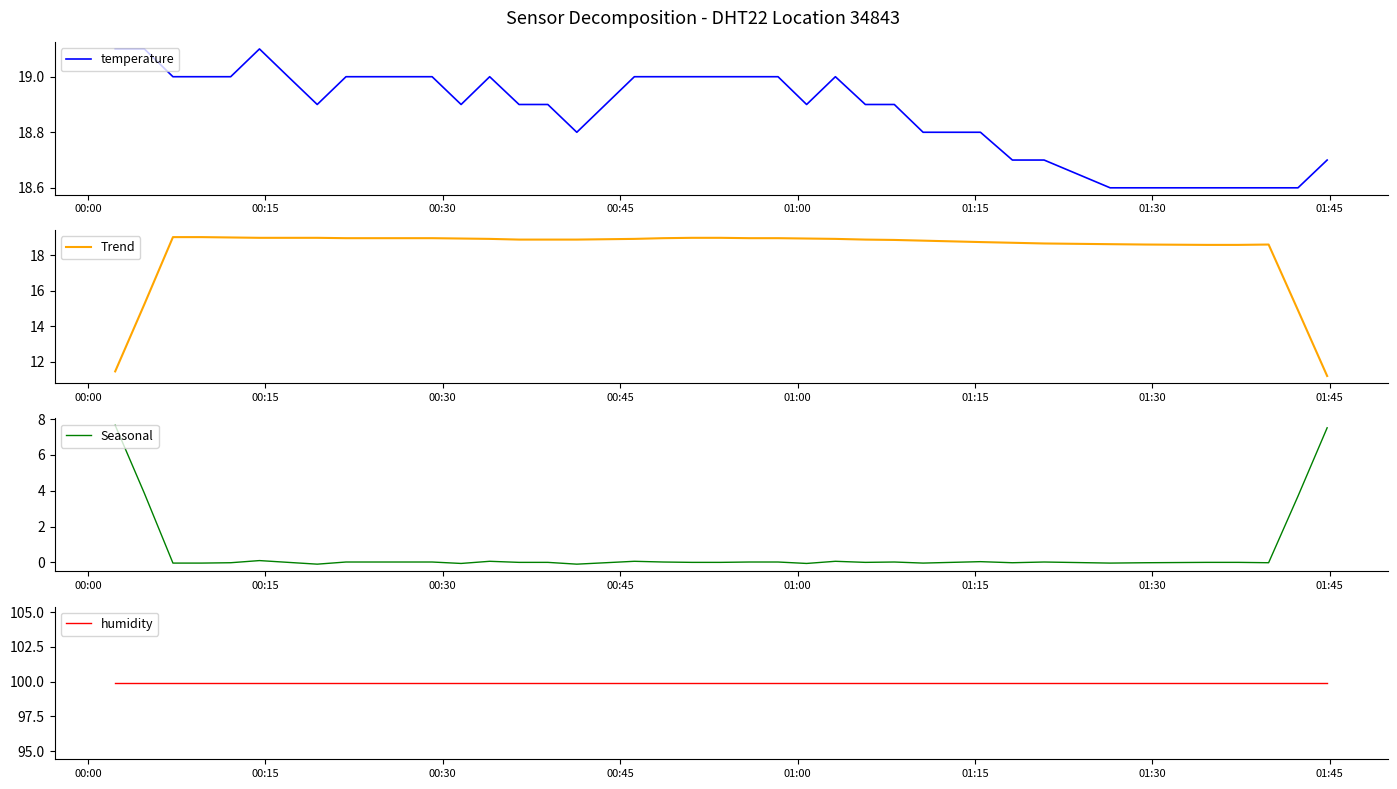

What is the label of the 6th point from the left?

01:15